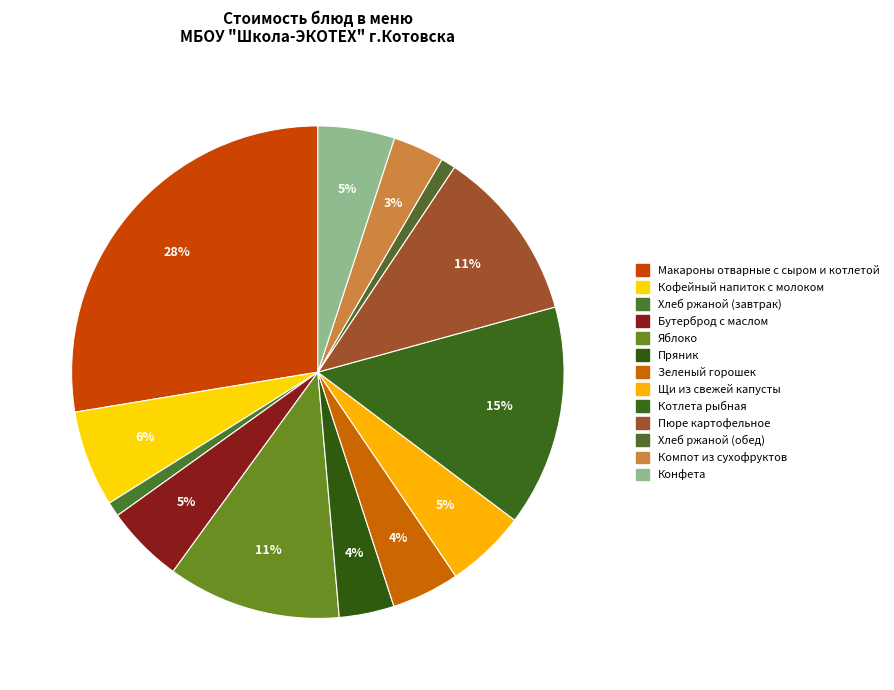

To the nearest percent, what portion does Пряник represent?

4%